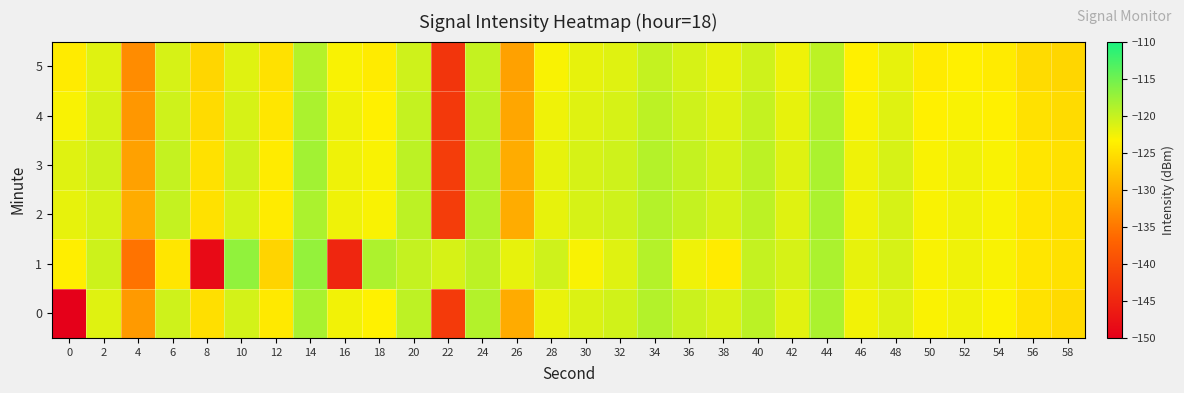

What is the total value across all series at 10?

-721.9